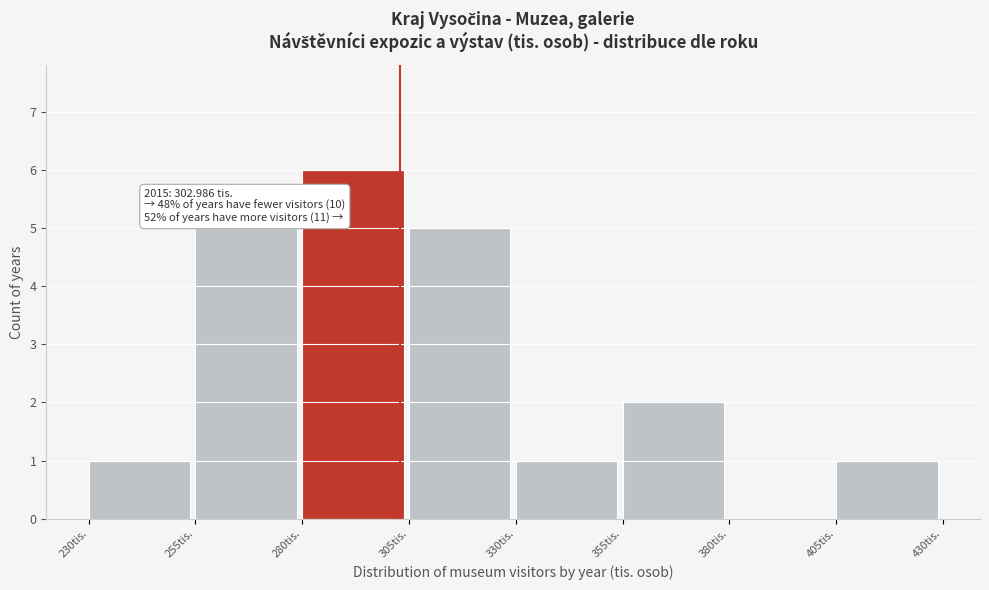

Which range on the x-axis has the tallest bar?

280 to 305